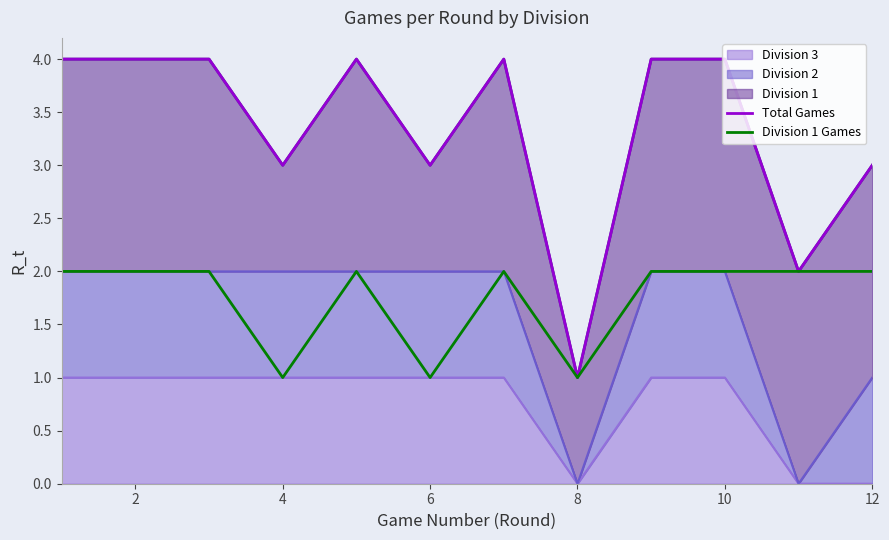

The Division 1 Games series shows 1 at 4. True or false?

False